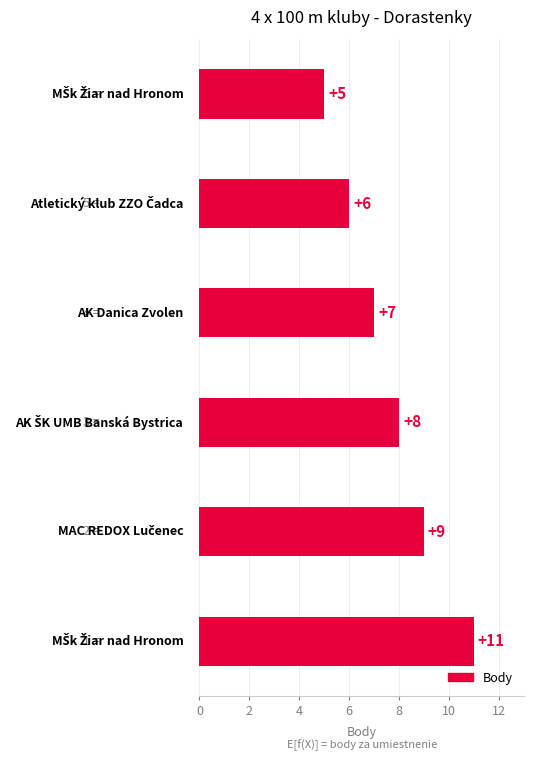

Reading top to bottom, extract all data points from this chart.

5	6	7	8	9	11